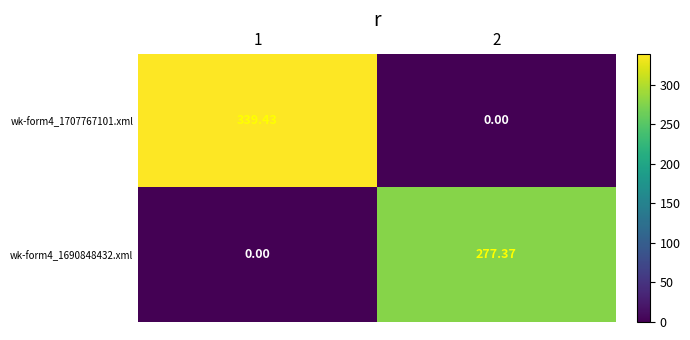

Is the value of wk-form4_1690848432.xml at 1 greater than the value of wk-form4_1707767101.xml at 1?

No